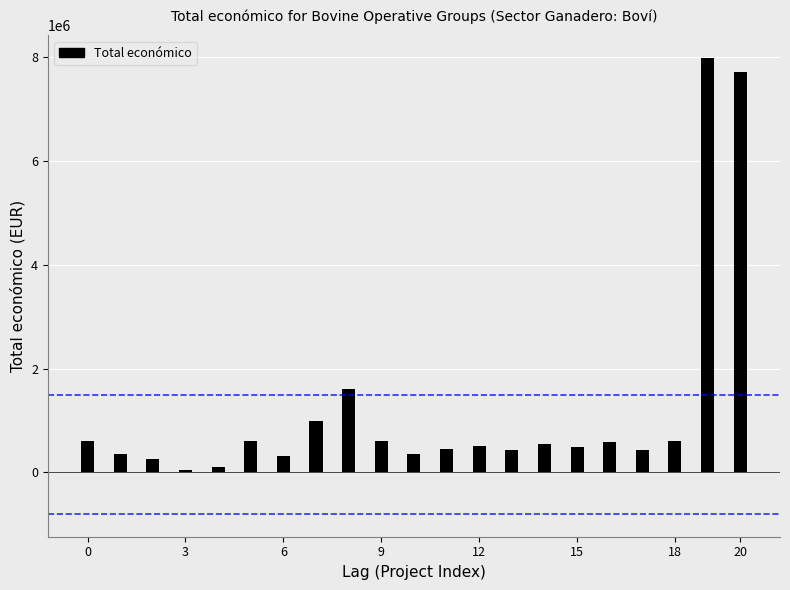

How many distinct data groups are displayed?

1